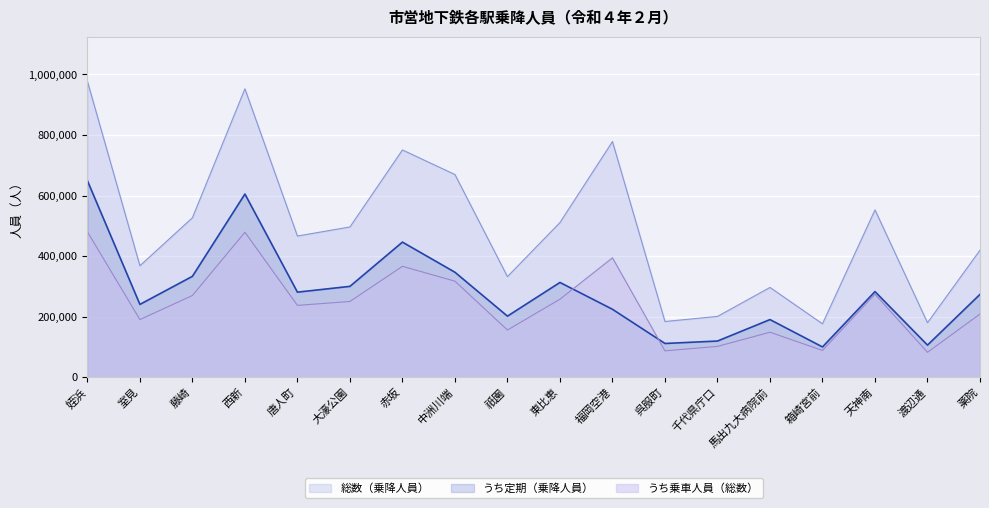

How many values in the 総数（乗降人員） series are below 496794?

9